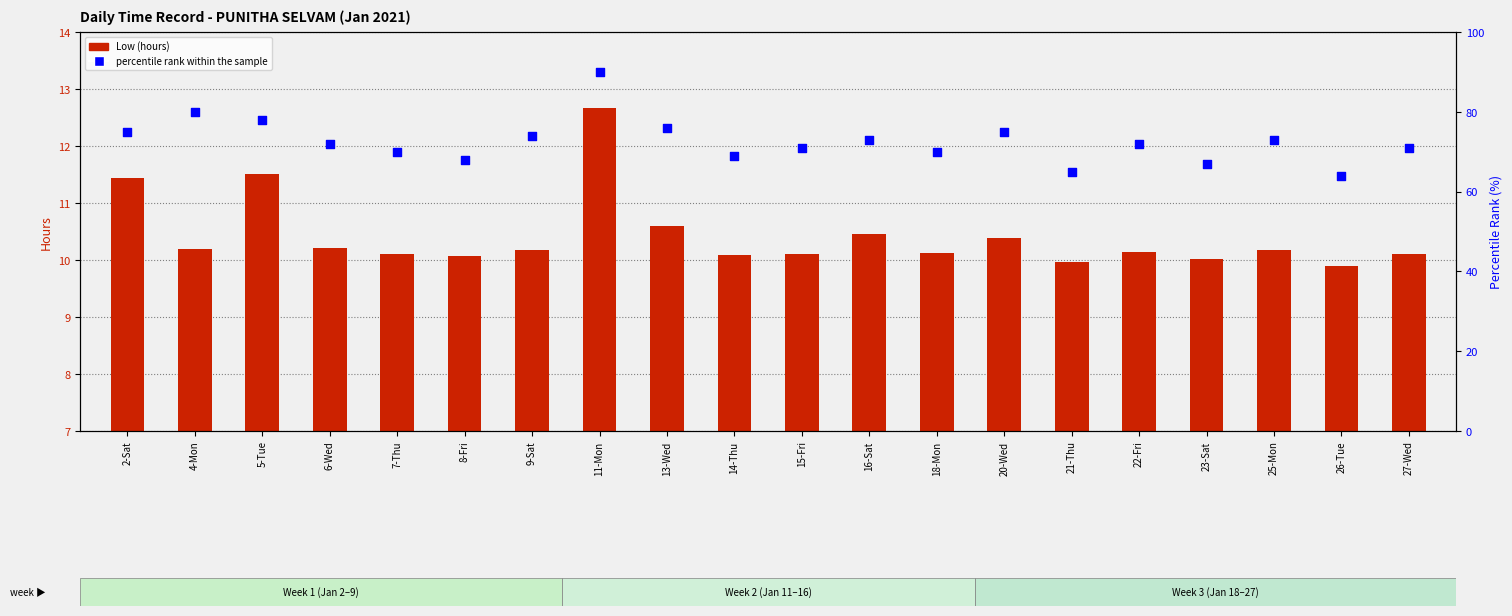

What is the total value across all series at 11-Mon?

102.7